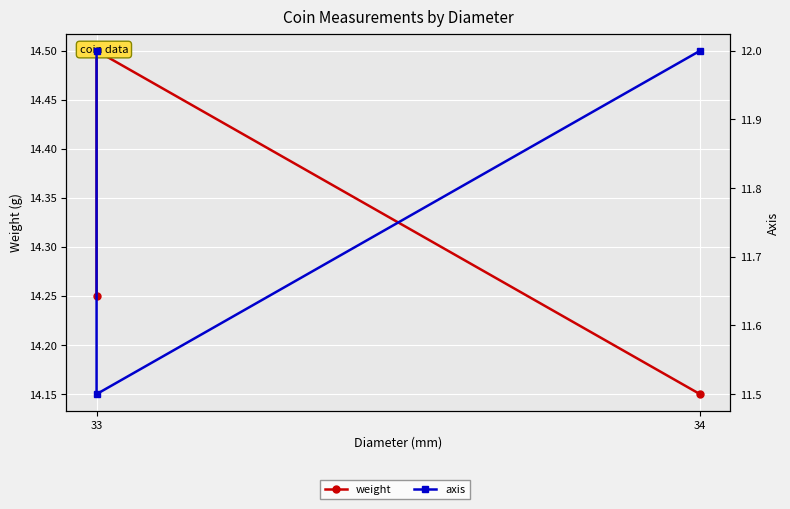

True or false: axis has a value of 12.0 at 34.

True